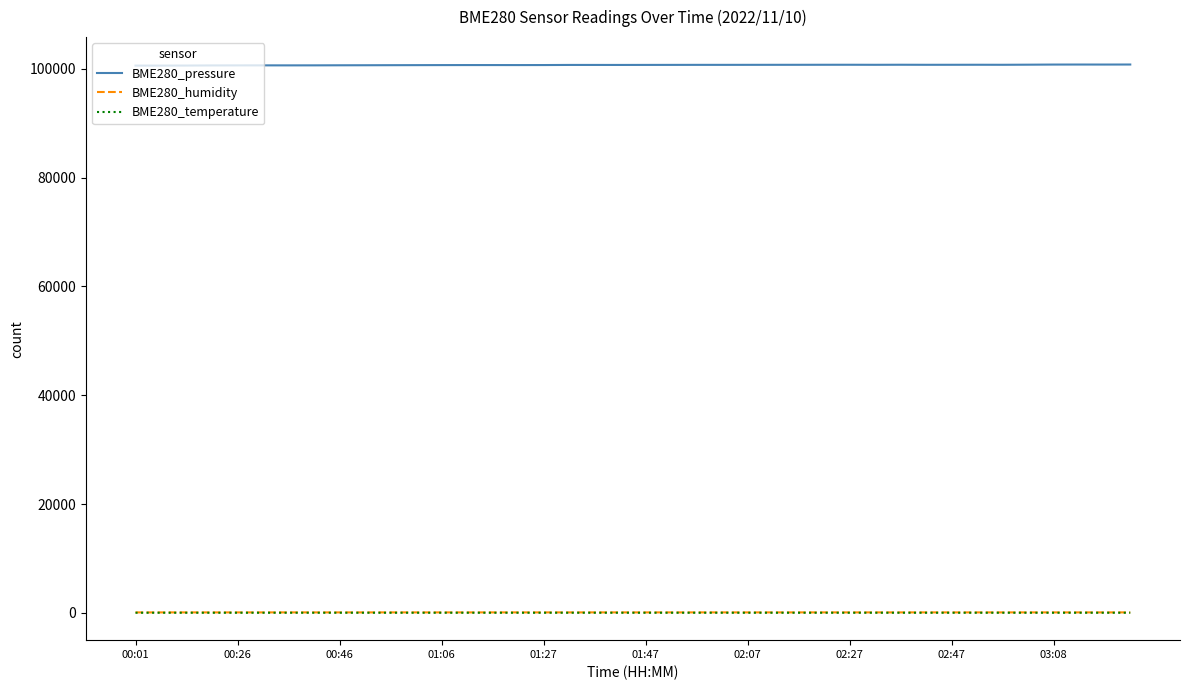

What is the minimum value for BME280_pressure?

100618.1